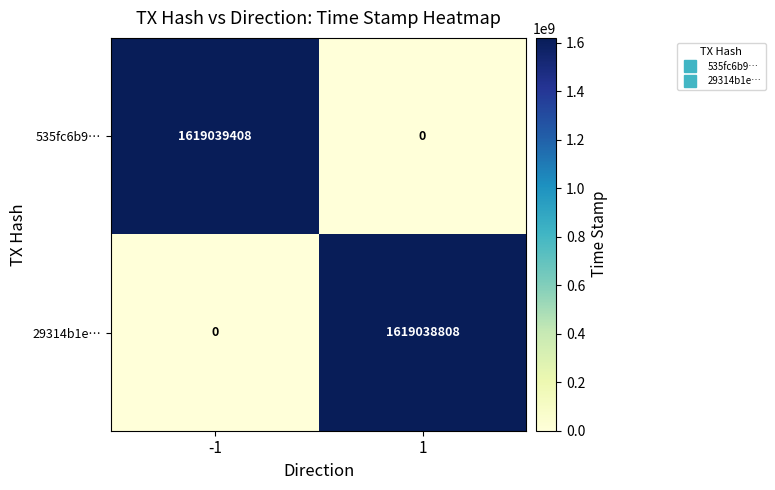

What is the maximum value for 535fc6b9…?

1619039408